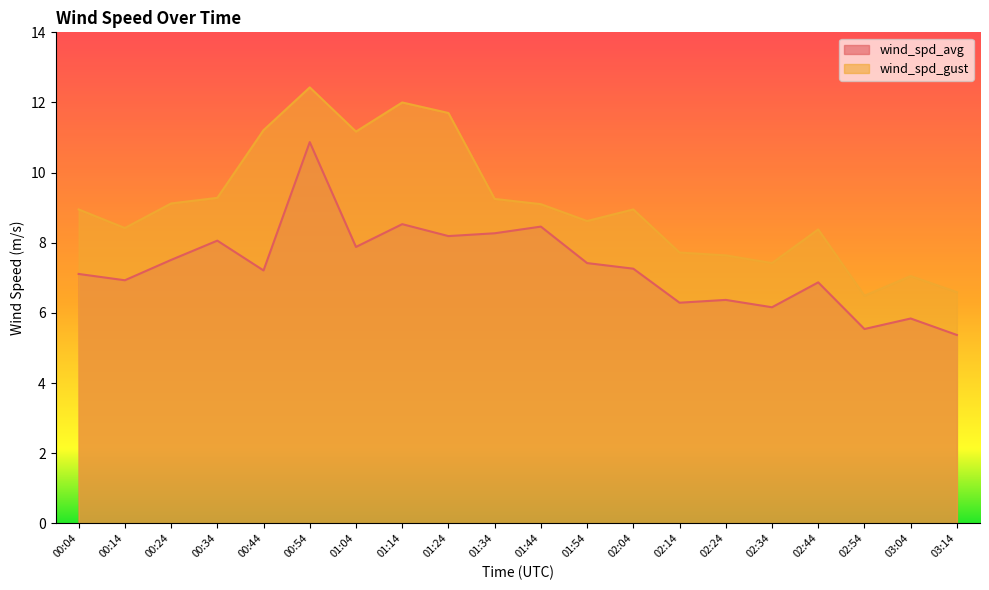

Is it true that wind_spd_avg equals 5.8 at 03:04?

True